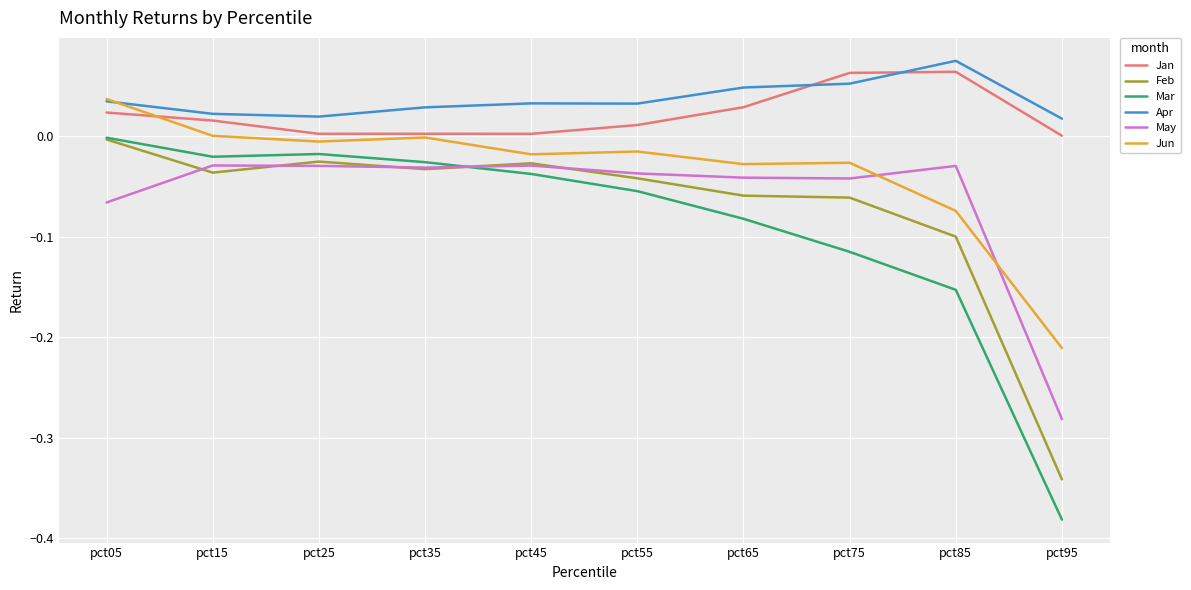

Which category has the highest value across all series?

pct85